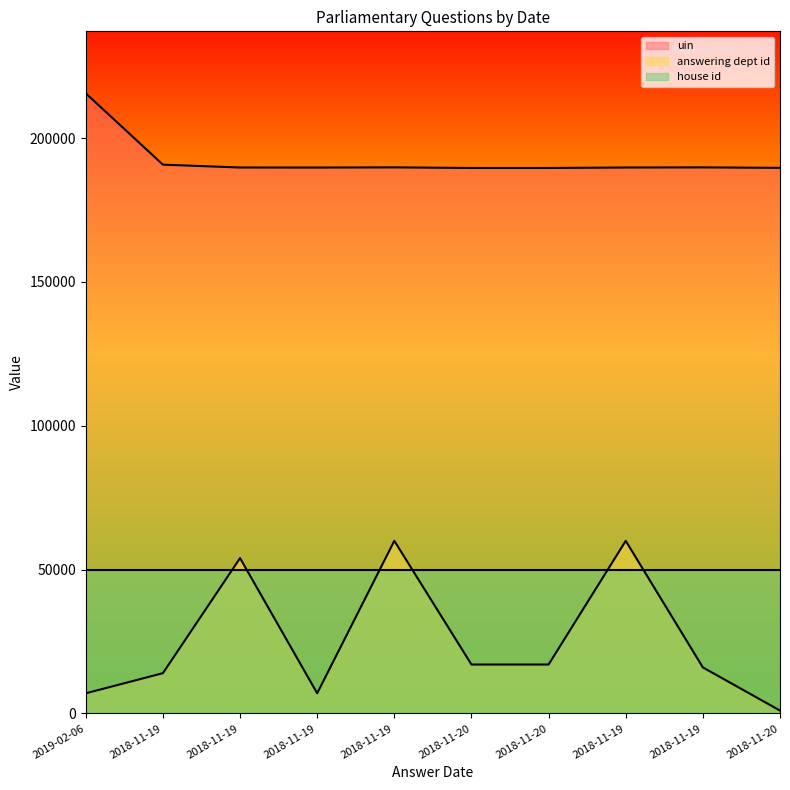

Which category has the lowest value across all series?

2018-11-20